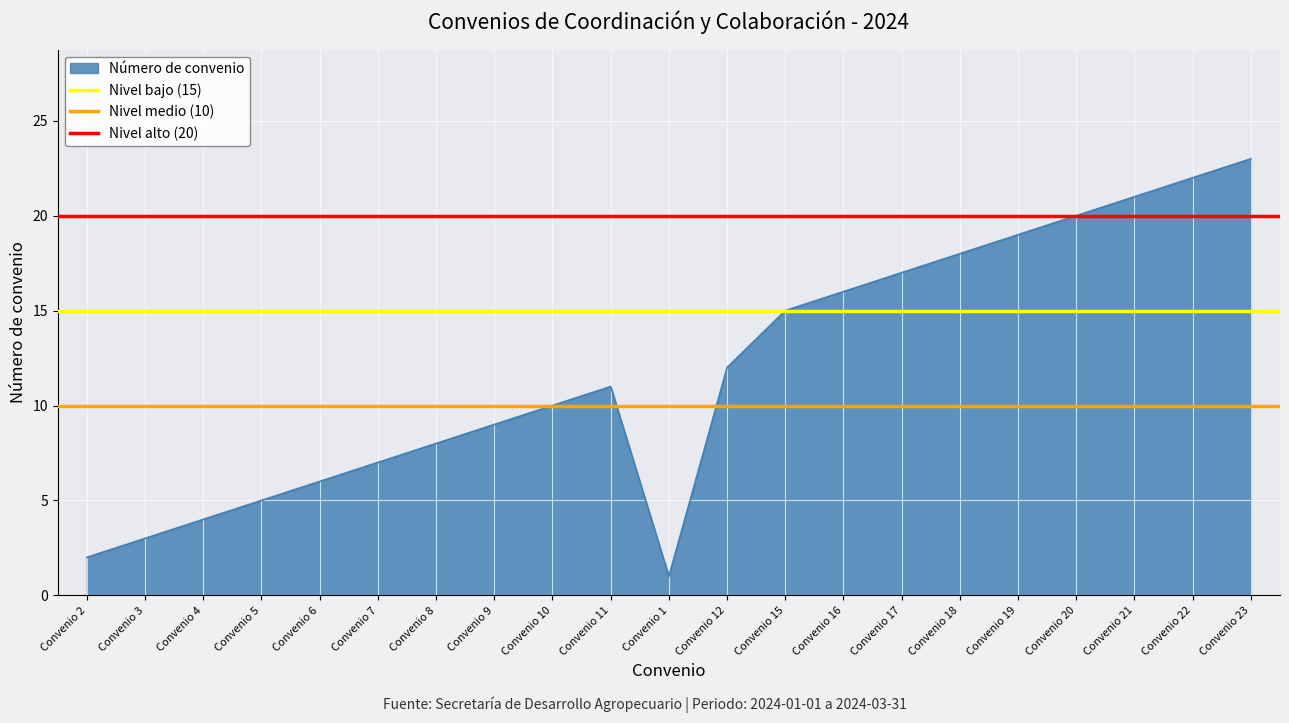

Rank the categories by Número de convenio value from lowest to highest.

Convenio 1, Convenio 2, Convenio 3, Convenio 4, Convenio 5, Convenio 6, Convenio 7, Convenio 8, Convenio 9, Convenio 10, Convenio 11, Convenio 12, Convenio 15, Convenio 16, Convenio 17, Convenio 18, Convenio 19, Convenio 20, Convenio 21, Convenio 22, Convenio 23